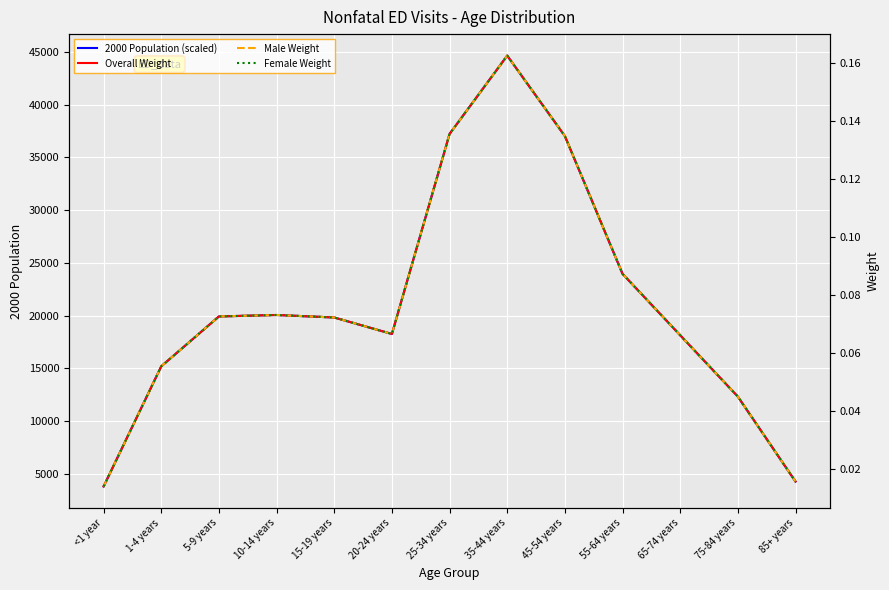

Reading left to right, what are all the values shown in this chart?

2000 Population (scaled): <1 year=3795.0	1-4 years=15192.0	5-9 years=19920.0	10-14 years=20057.0	15-19 years=19820.0	20-24 years=18257.0	25-34 years=37233.0	35-44 years=44659.0	45-54 years=37030.0	55-64 years=23961.0	65-74 years=18136.0	75-84 years=12315.0	85+ years=4259.0
Overall Weight: <1 year=0.0	1-4 years=0.1	5-9 years=0.1	10-14 years=0.1	15-19 years=0.1	20-24 years=0.1	25-34 years=0.1	35-44 years=0.2	45-54 years=0.1	55-64 years=0.1	65-74 years=0.1	75-84 years=0.0	85+ years=0.0
Male Weight: <1 year=0.0	1-4 years=0.1	5-9 years=0.1	10-14 years=0.1	15-19 years=0.1	20-24 years=0.1	25-34 years=0.1	35-44 years=0.2	45-54 years=0.1	55-64 years=0.1	65-74 years=0.1	75-84 years=0.0	85+ years=0.0
Female Weight: <1 year=0.0	1-4 years=0.1	5-9 years=0.1	10-14 years=0.1	15-19 years=0.1	20-24 years=0.1	25-34 years=0.1	35-44 years=0.2	45-54 years=0.1	55-64 years=0.1	65-74 years=0.1	75-84 years=0.0	85+ years=0.0